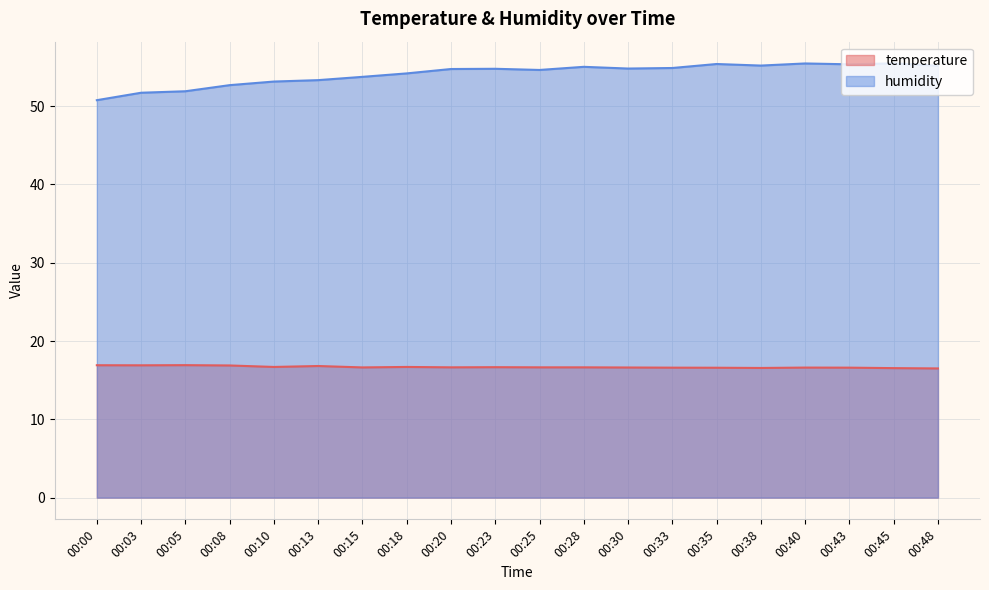

Which category has the highest value across all series?

00:45